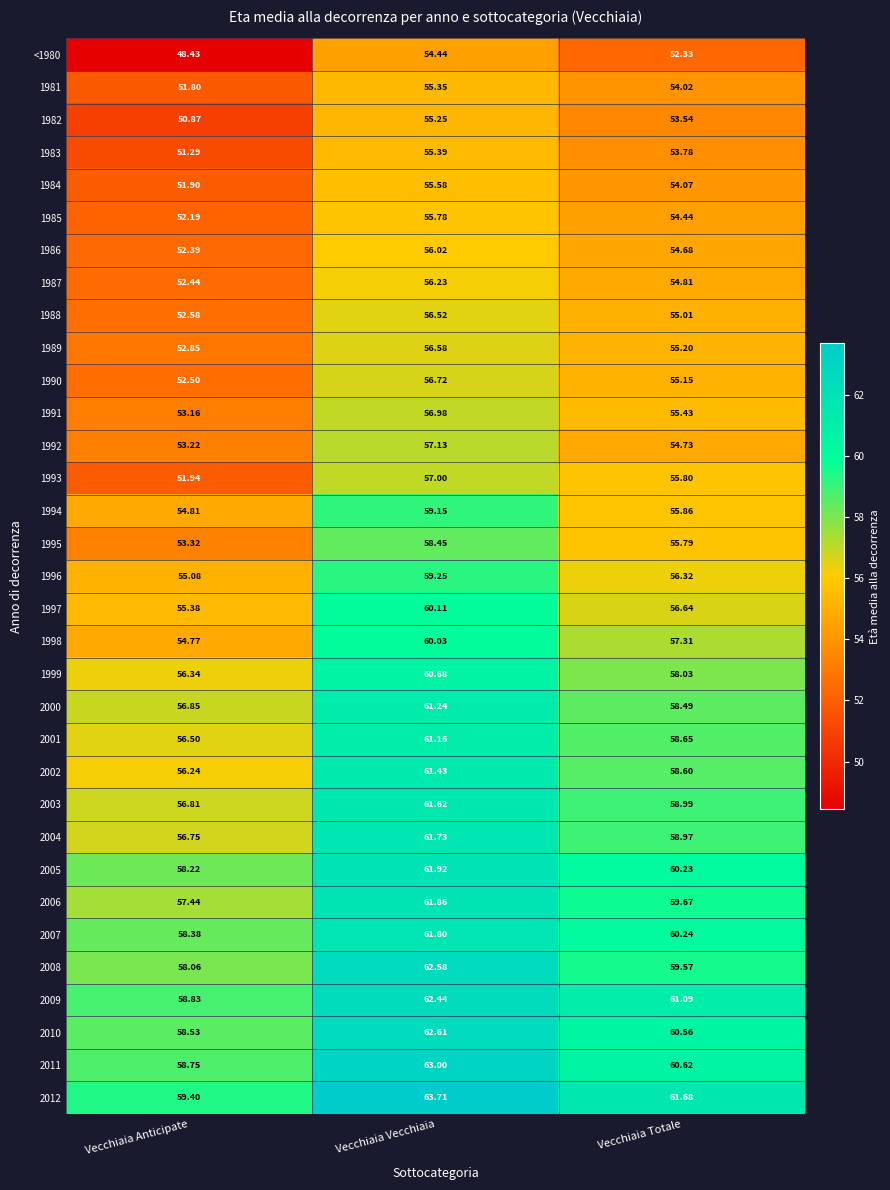

Which category has the lowest value across all series?

Vecchiaia Anticipate